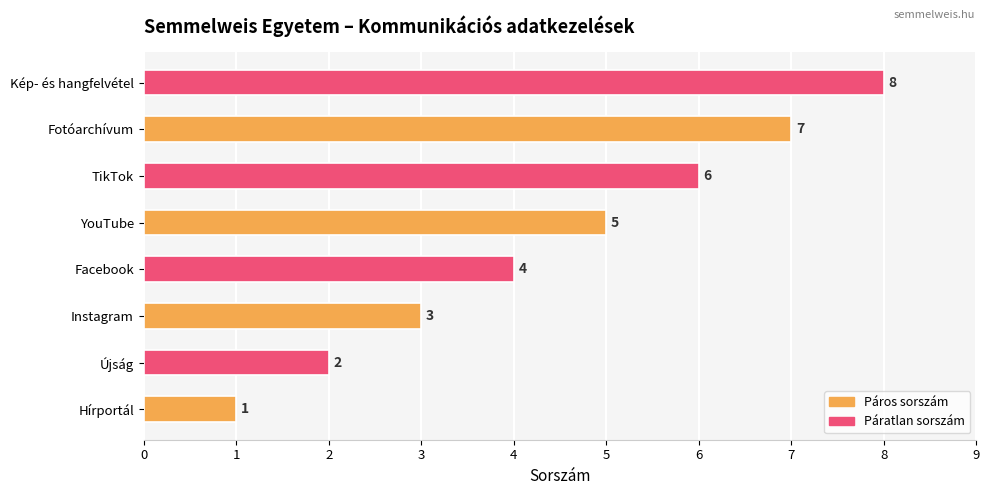

Is it true that the value at YouTube is 7?

False